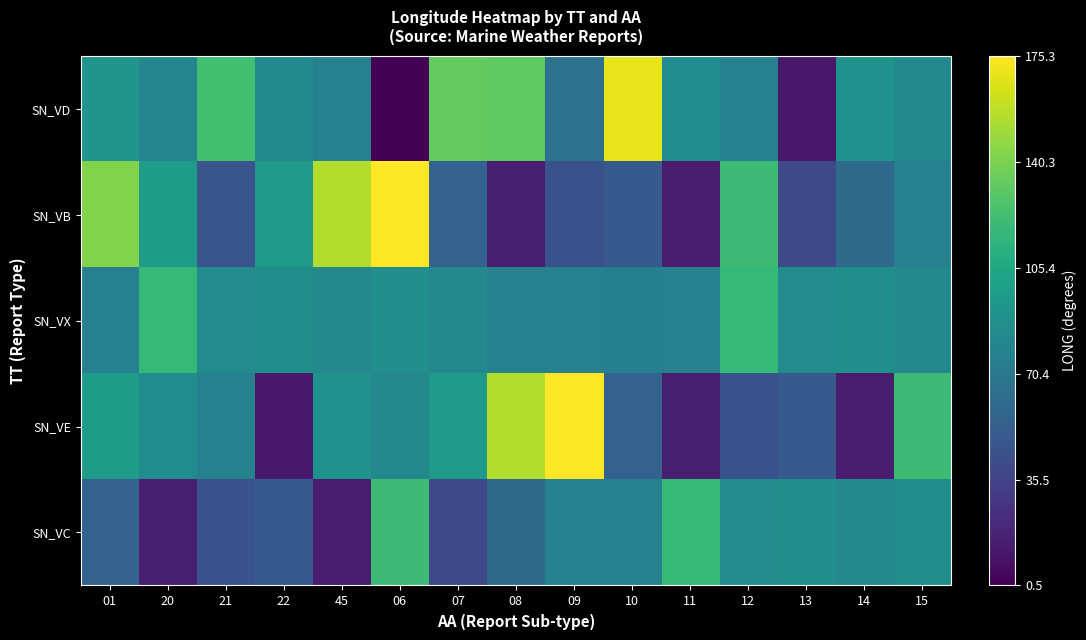

How many series are shown in this chart?

5